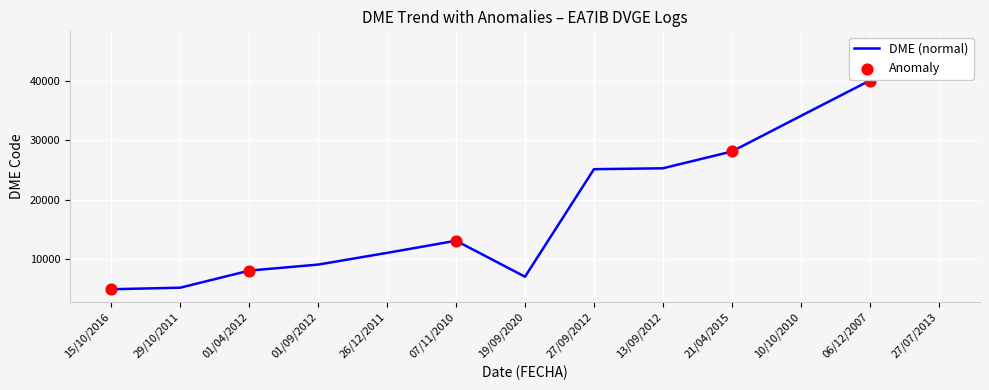

Between 10/10/2010 and 15/10/2016, which is larger?

10/10/2010